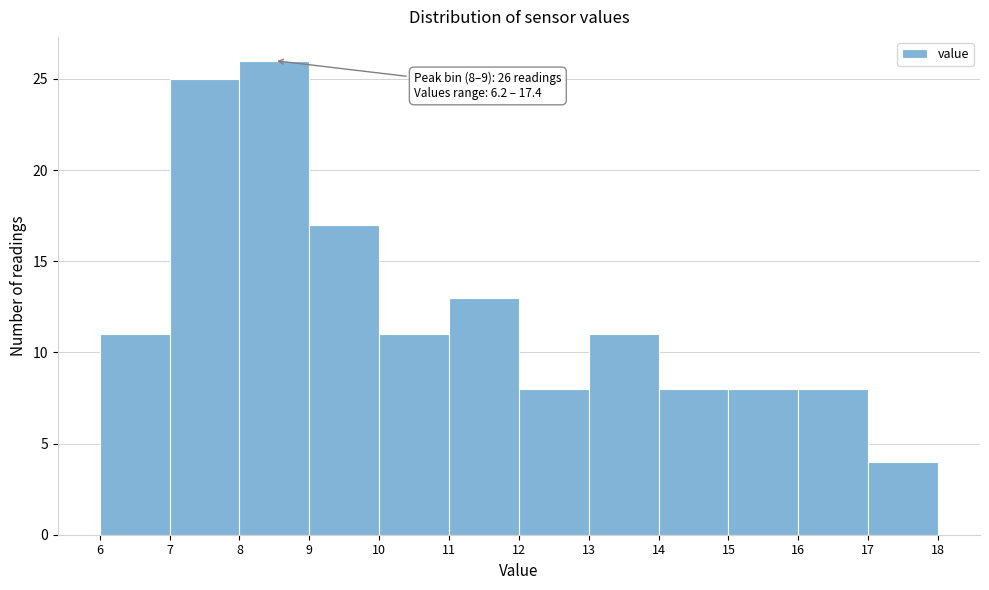

Over which range of the x-axis is the bar tallest?

8 to 9